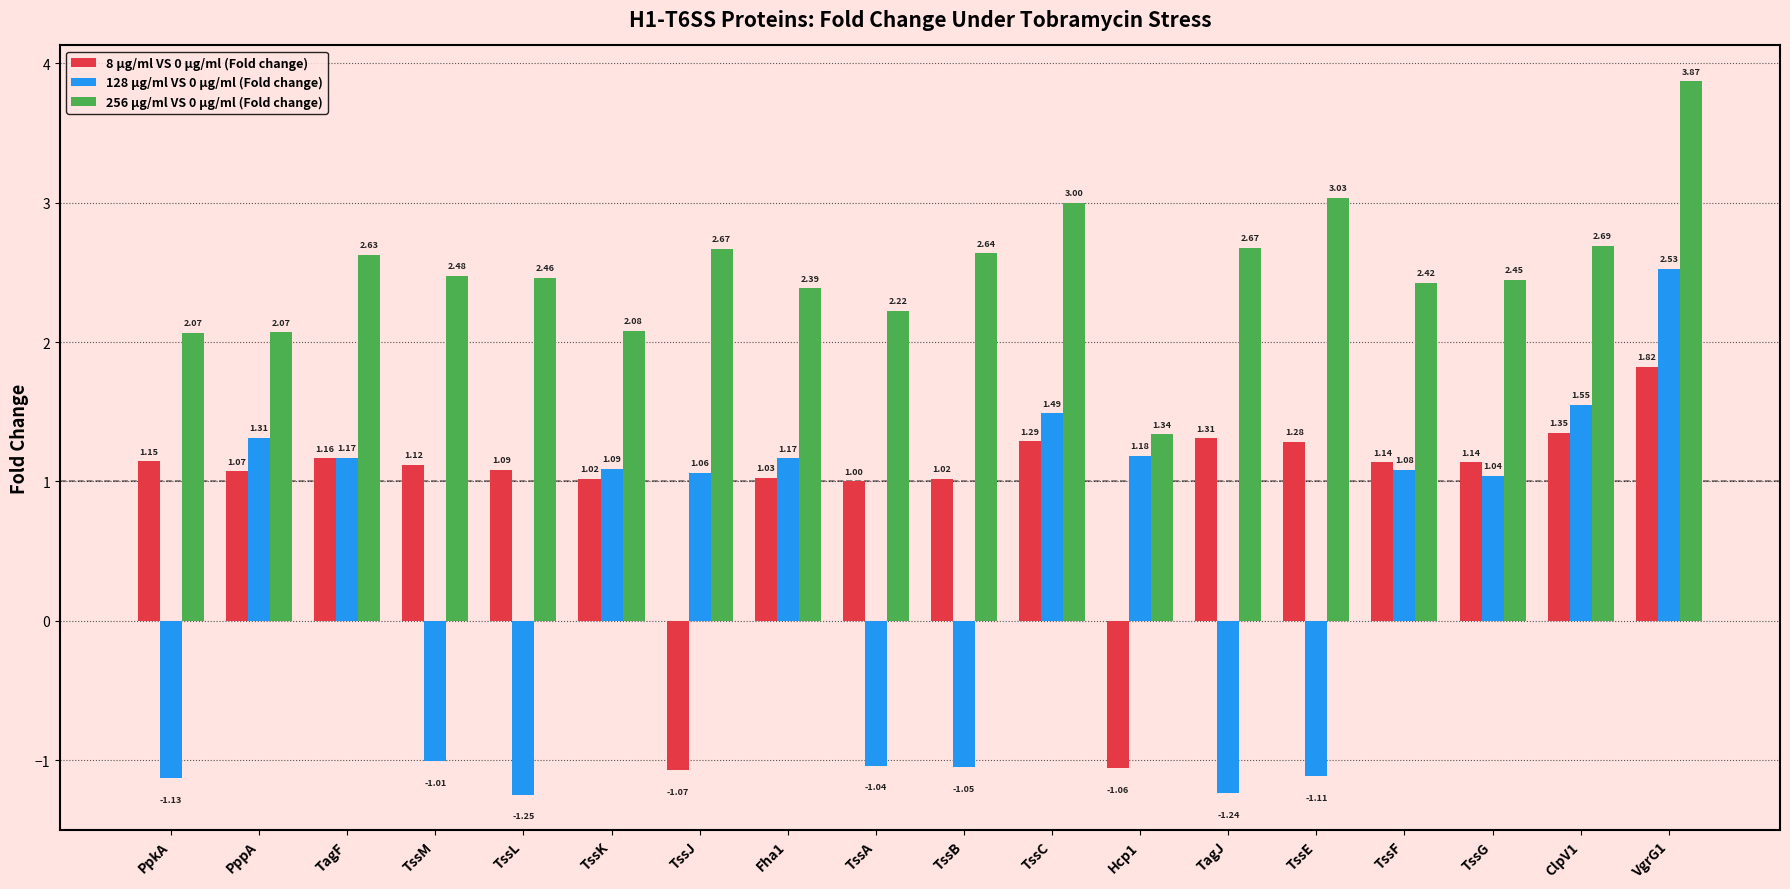

At which label does 256 µg/ml VS 0 µg/ml (Fold change) first exceed 2?

PpkA